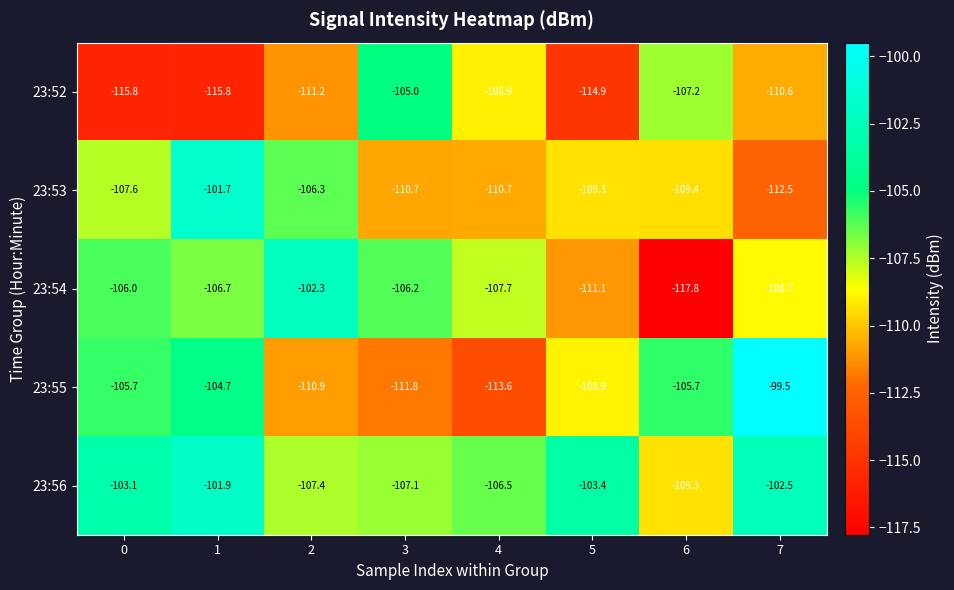

What is the minimum value shown in the chart?

-117.8